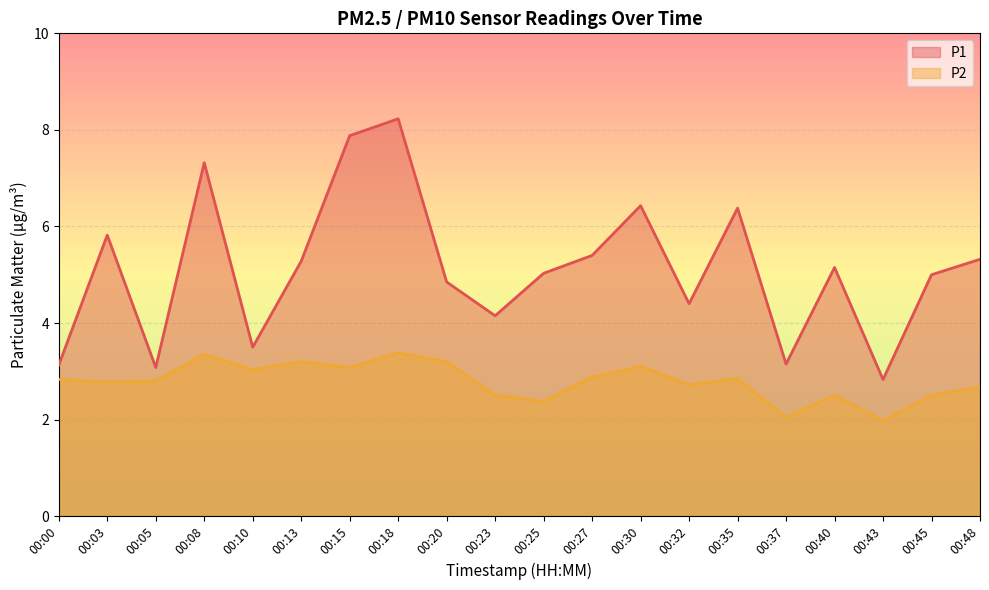

What is the average value of the P2 series?

2.8